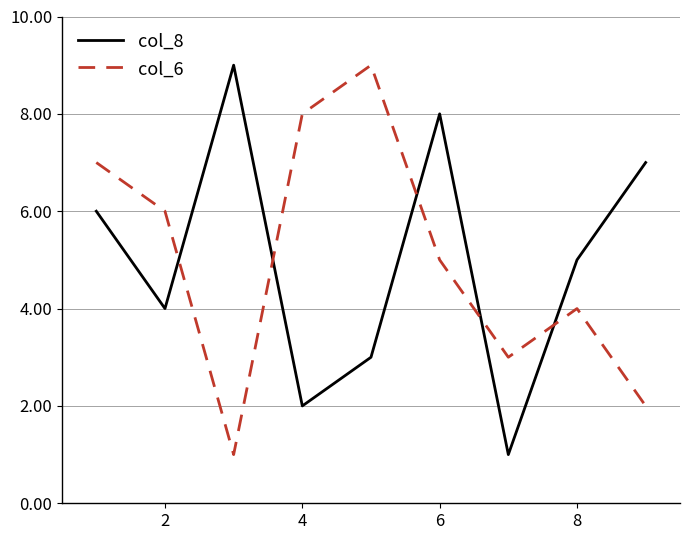

Count the col_6 values in the range 3 to 7.

5